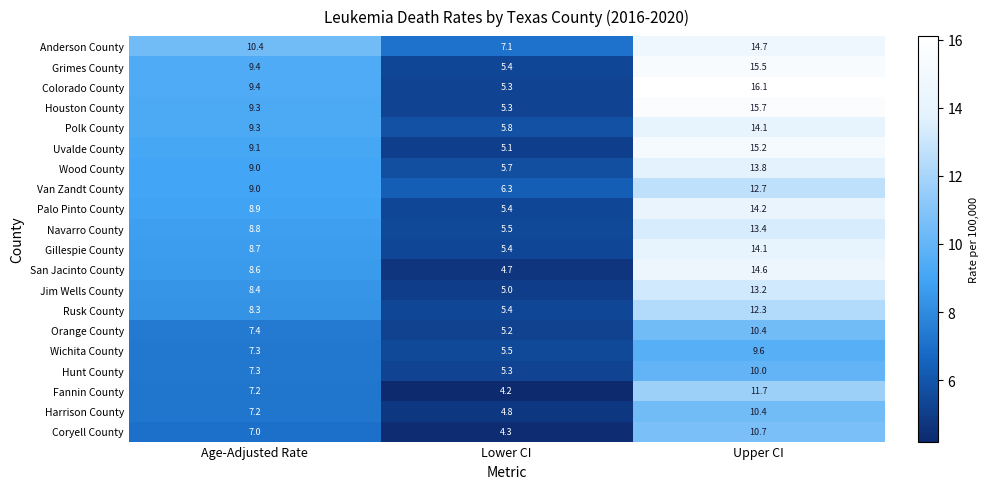

How many values in the Jim Wells County series exceed 8?

2